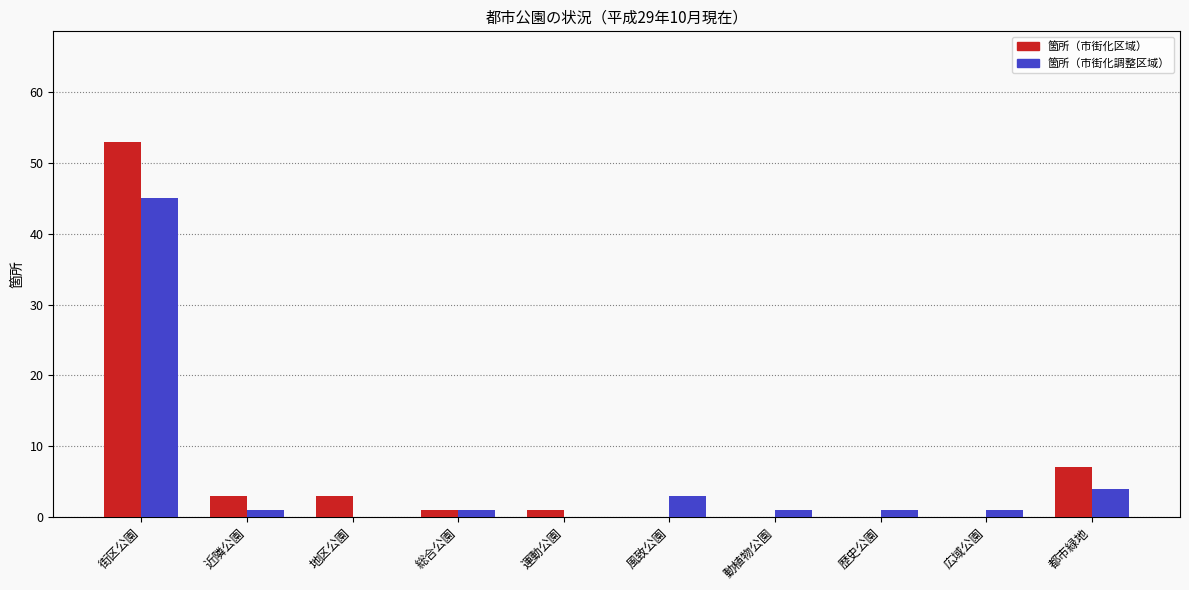

What is the sum of all 箇所（市街化調整区域） values?

57